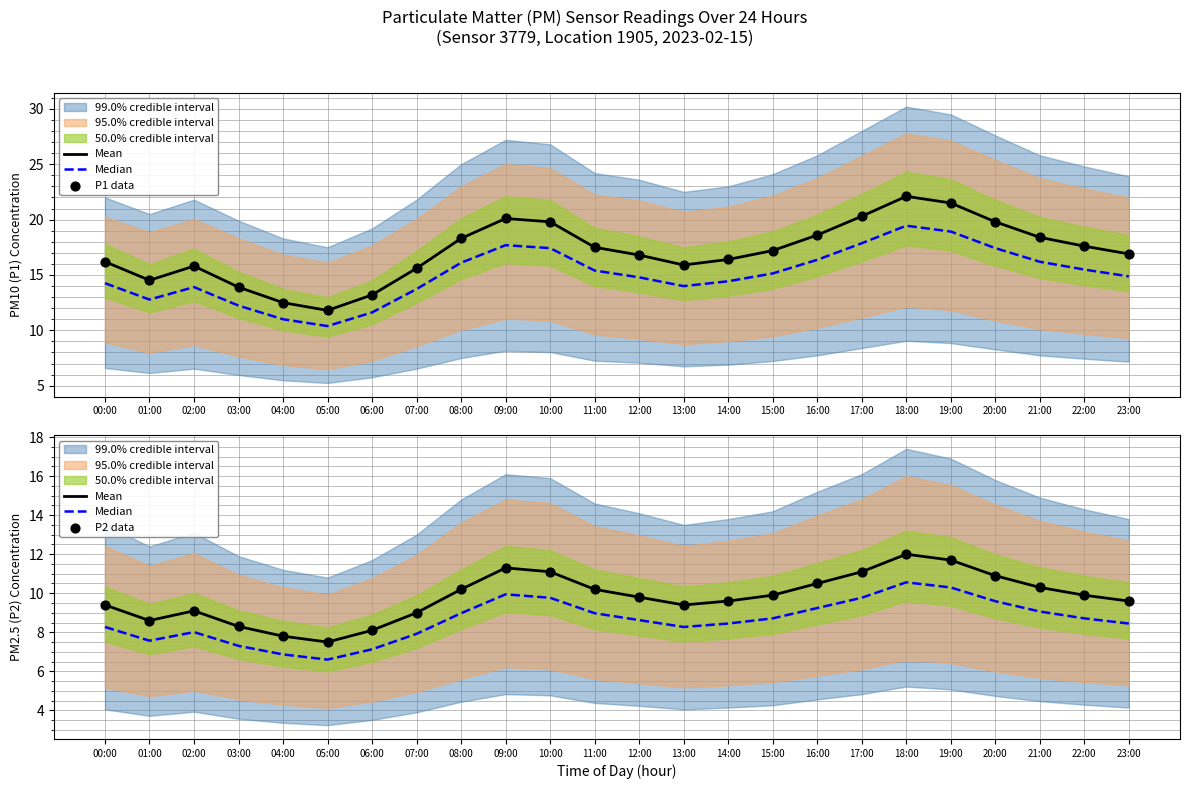

At how many categories does at least one series exceed 19?

6